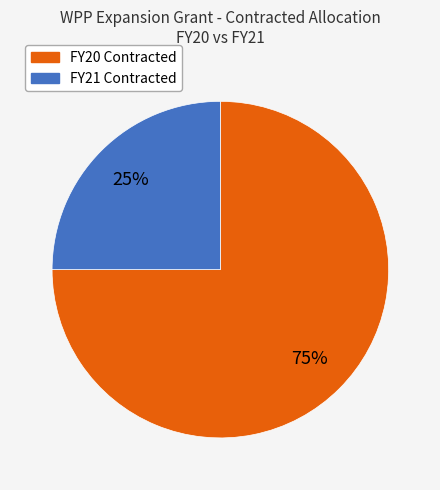

To the nearest percent, what is the difference between the largest and smallest slice percentages?

50%